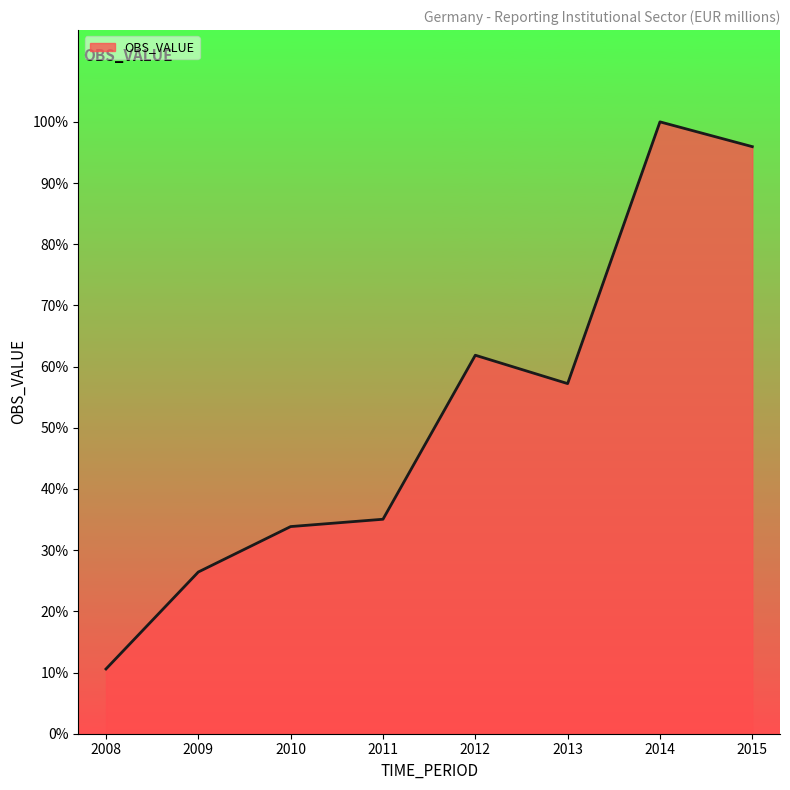

Rank the categories by value from lowest to highest.

2008, 2009, 2010, 2011, 2013, 2012, 2015, 2014